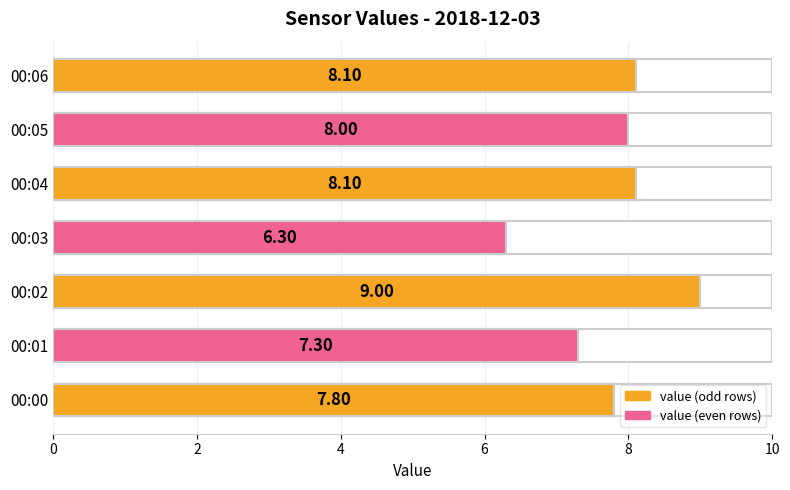

Reading left to right, transcribe all the data shown in this chart.

7.8	7.3	9.0	6.3	8.1	8.0	8.1